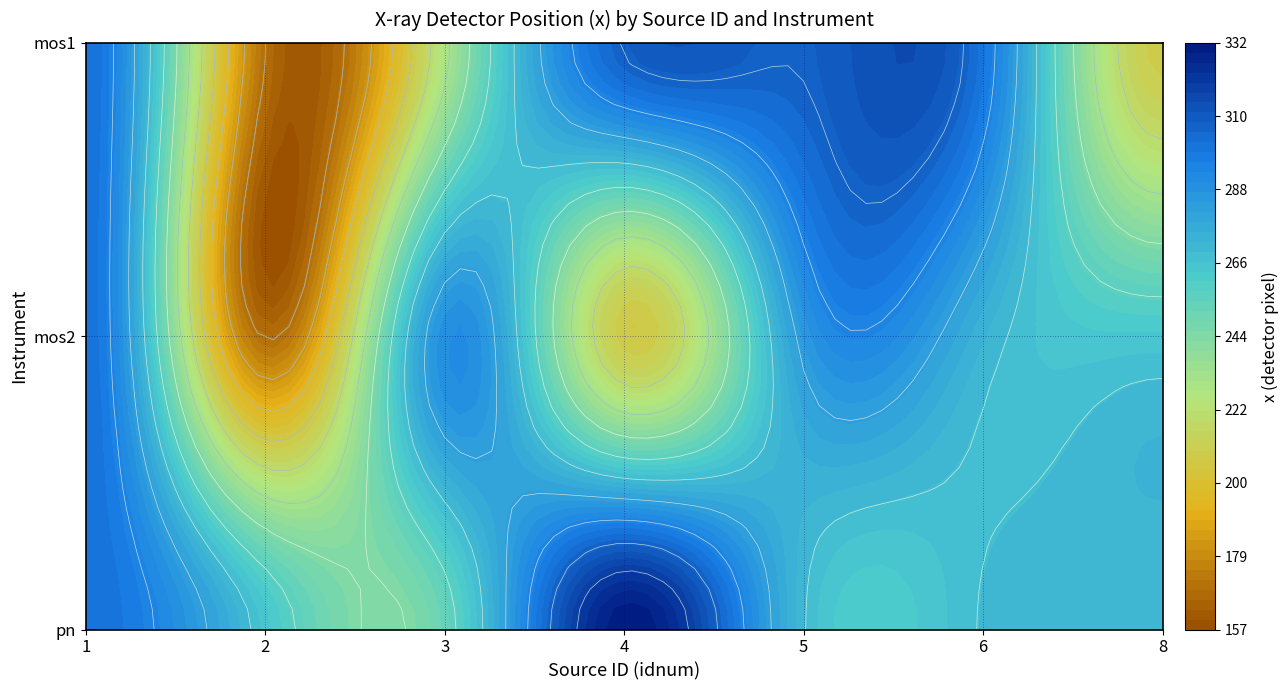

Is it true that 3 equals -139.2 at mos1?

False